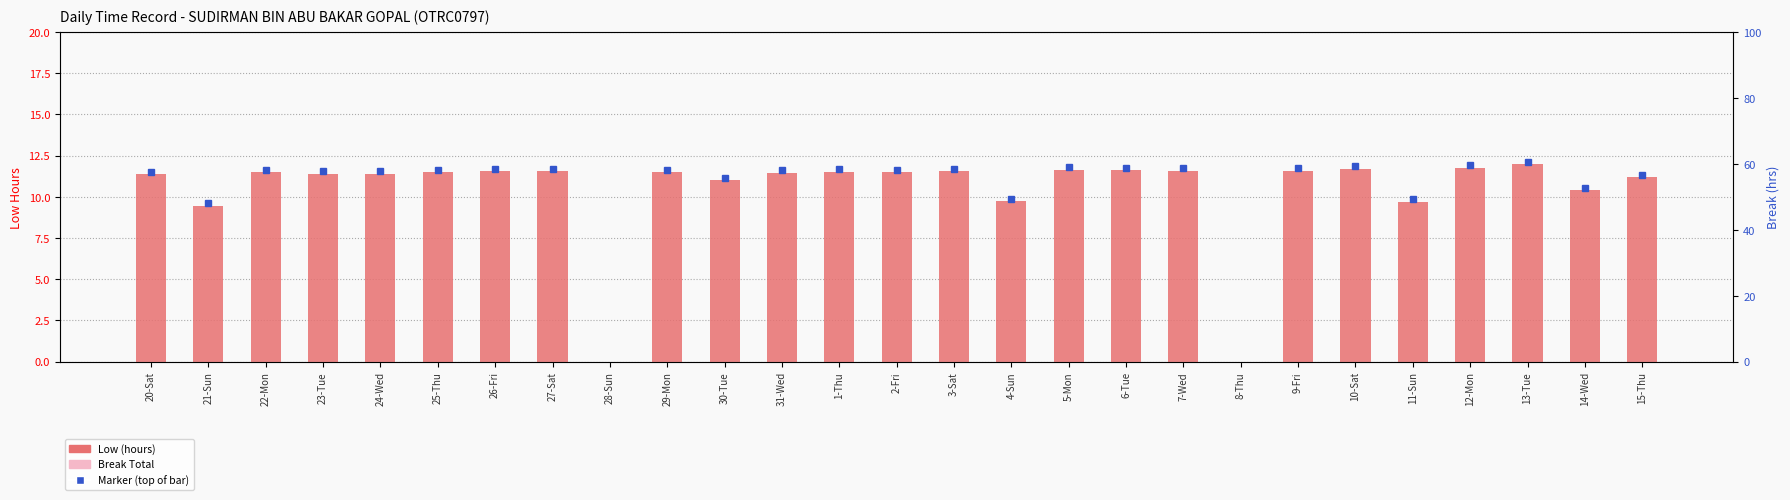

What is the approximate value of Low (hours) at 5-Mon?

11.6